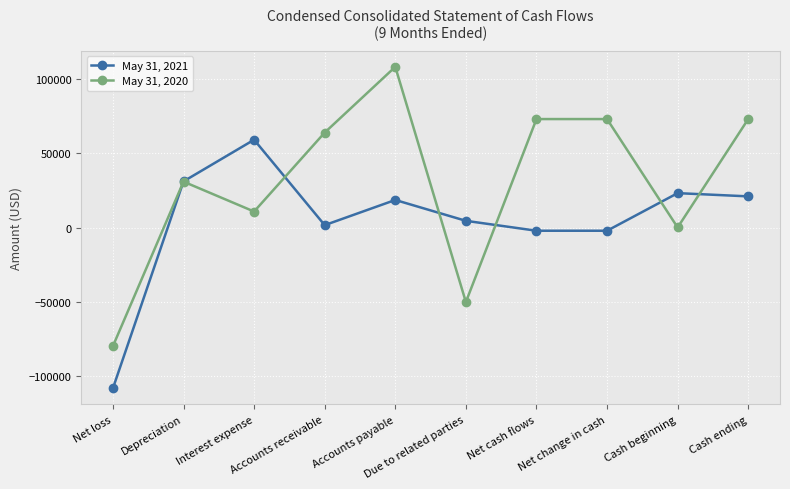

Which series has the widest spread of values?

May 31, 2020